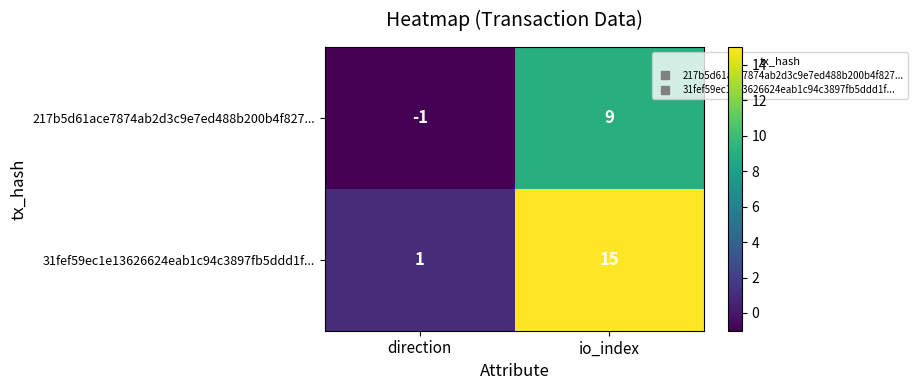

What is the sum of the 31fef59ec1e13626624eab1c94c3897fb5ddd1f... values at direction and io_index?

16